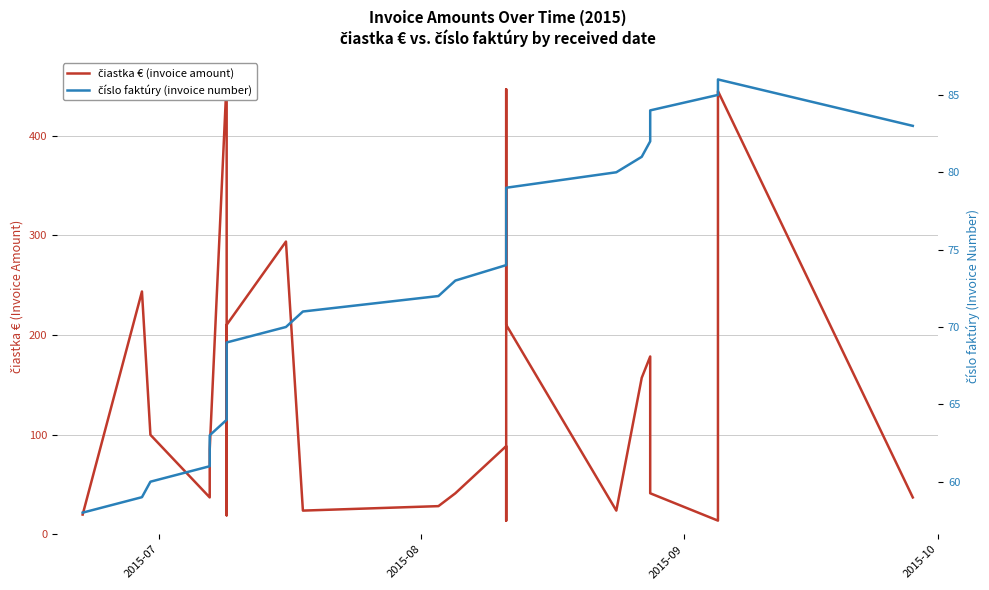

Rank the series by their average value, from highest to lowest.

čiastka € (invoice amount), číslo faktúry (invoice number)